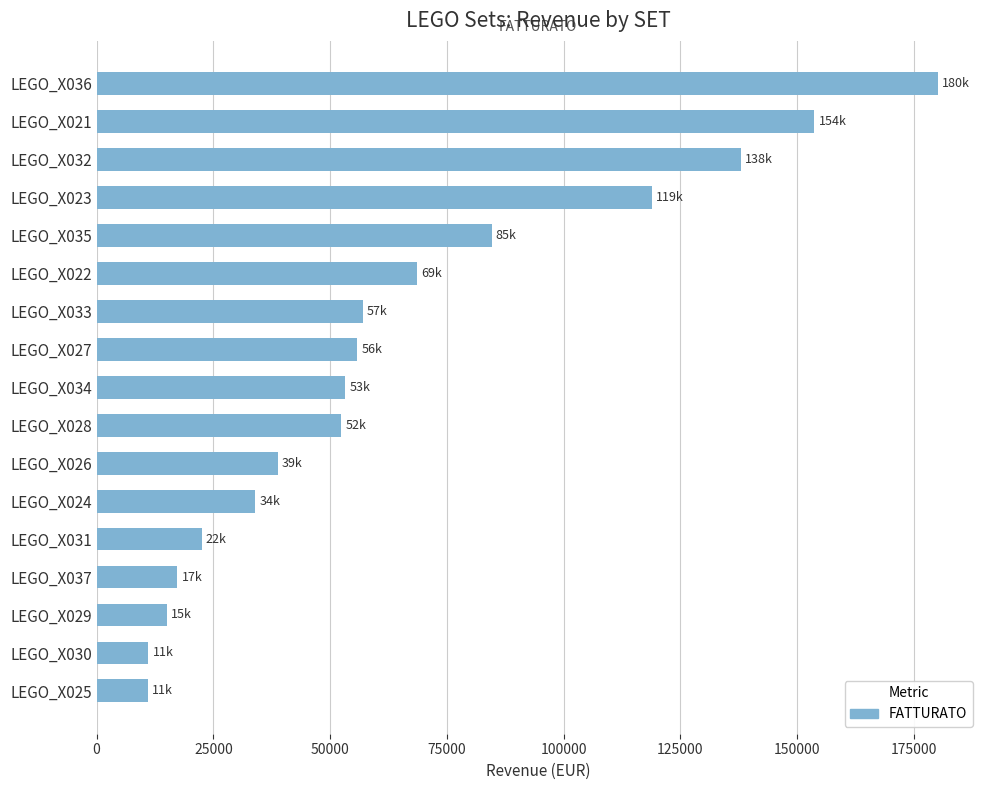

What is the greatest value displayed?

180197.4